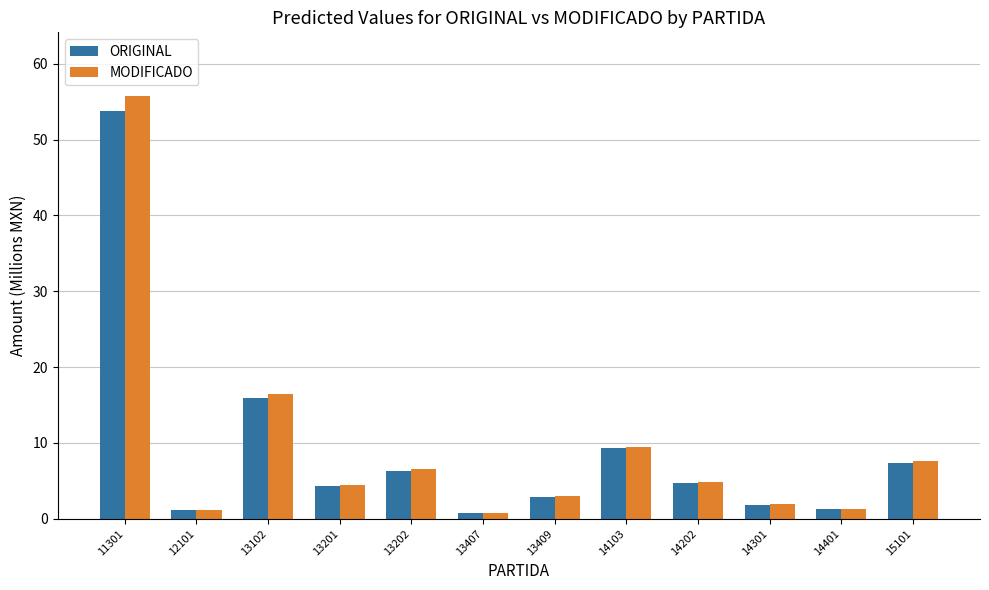

What are all the series names shown in the legend?

ORIGINAL, MODIFICADO